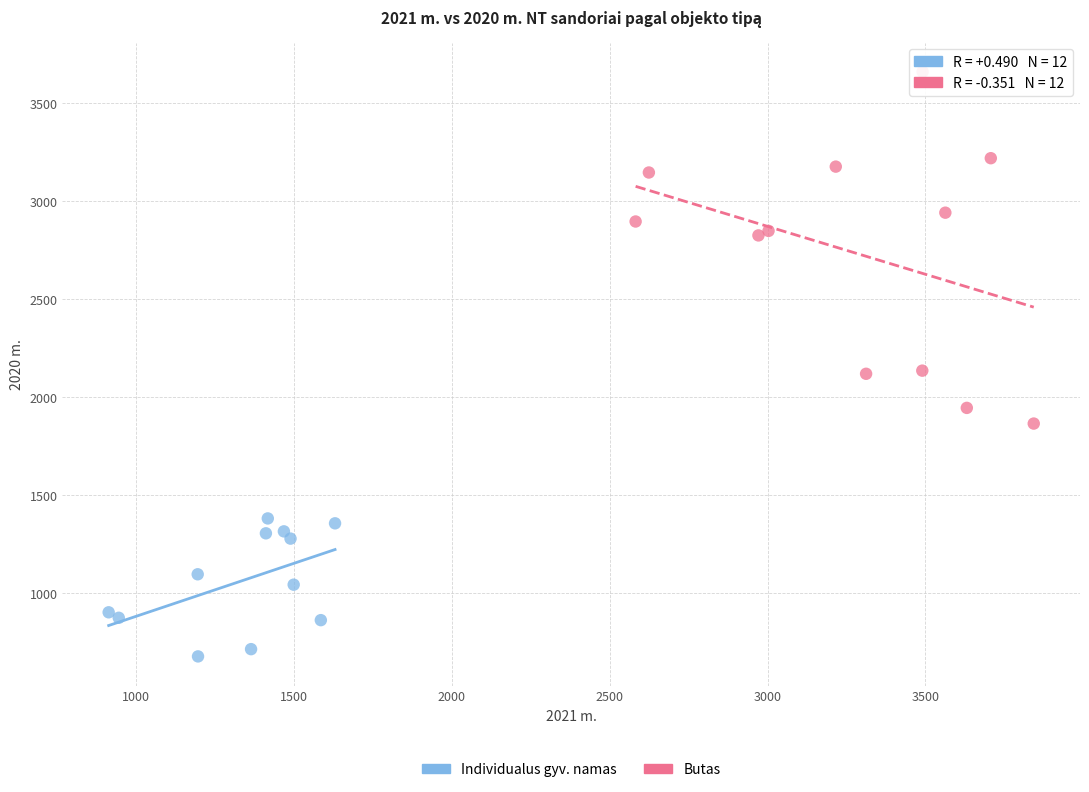

Which series contains the highest Y value?

Butas